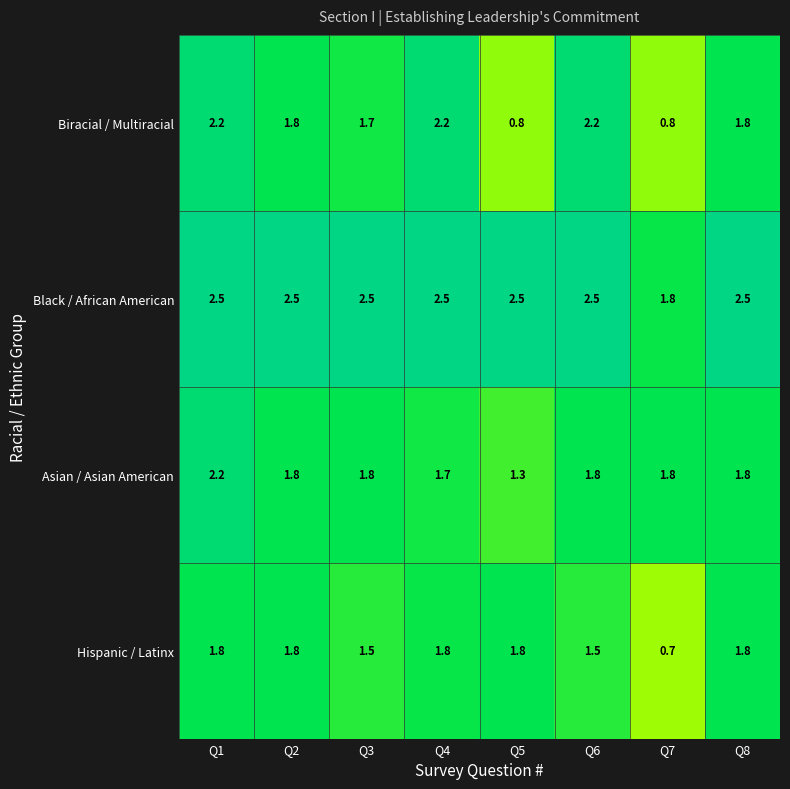

Between Q2 and Q4, which series saw the biggest shift?

Biracial / Multiracial